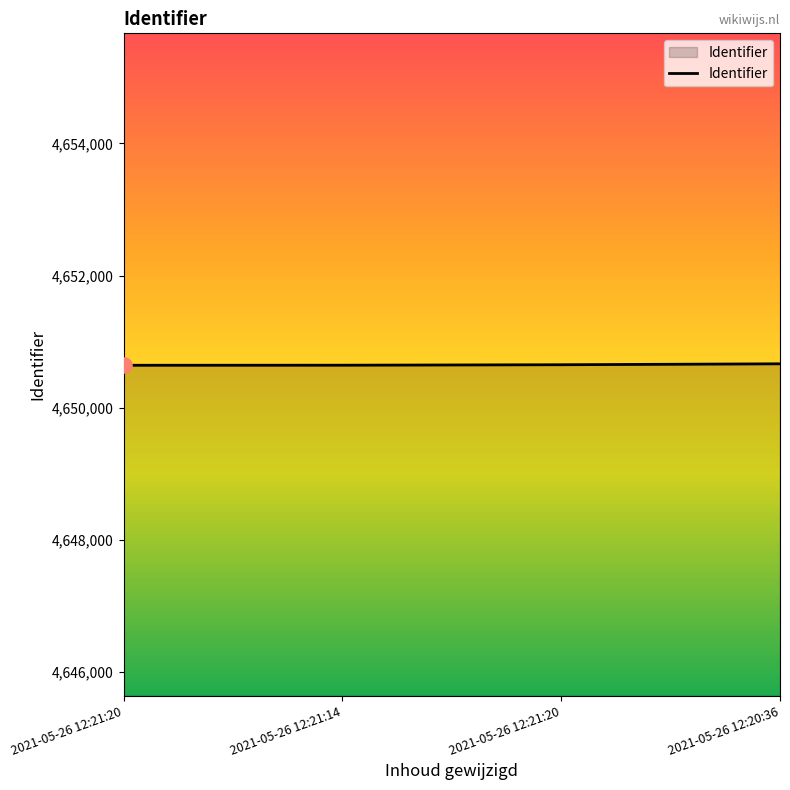

Is this an area chart (filled region under the line)?

Yes